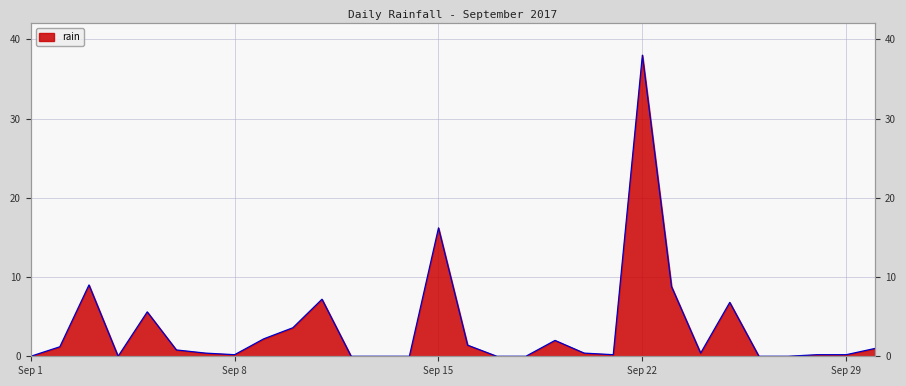

Reading left to right, list all the values displayed in this chart.

2017-09-01=0.0	2017-09-02=1.2	2017-09-03=9.0	2017-09-04=0.0	2017-09-05=5.6	2017-09-06=0.8	2017-09-07=0.4	2017-09-08=0.2	2017-09-09=2.2	2017-09-10=3.6	2017-09-11=7.2	2017-09-12=0.0	2017-09-13=0.0	2017-09-14=0.0	2017-09-15=16.2	2017-09-16=1.4	2017-09-17=0.0	2017-09-18=0.0	2017-09-19=2.0	2017-09-20=0.4	2017-09-21=0.2	2017-09-22=38.0	2017-09-23=8.8	2017-09-24=0.4	2017-09-25=6.8	2017-09-26=0.0	2017-09-27=0.0	2017-09-28=0.2	2017-09-29=0.2	2017-09-30=1.0